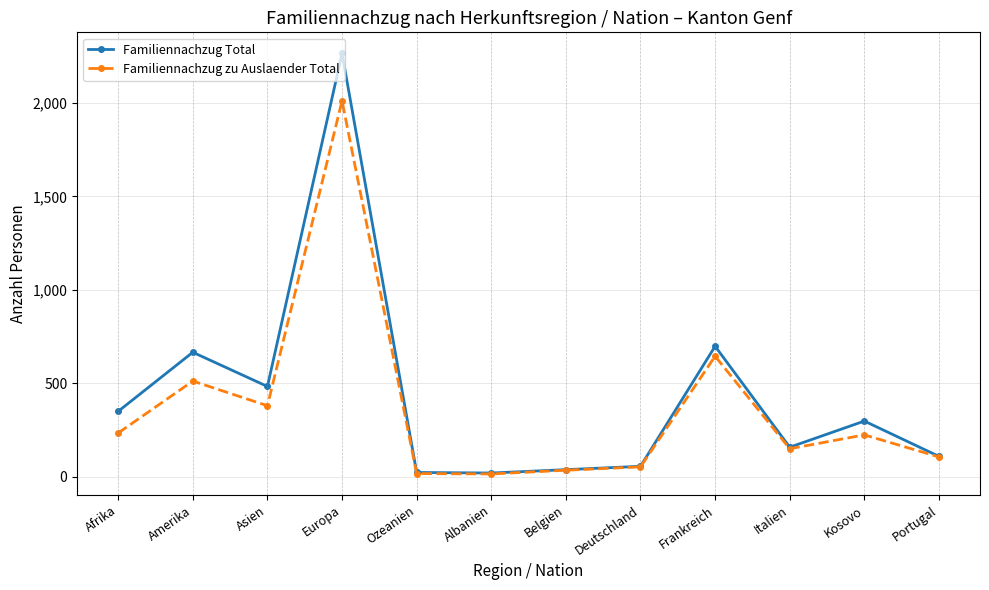

Which series has the widest spread of values?

Familiennachzug Total